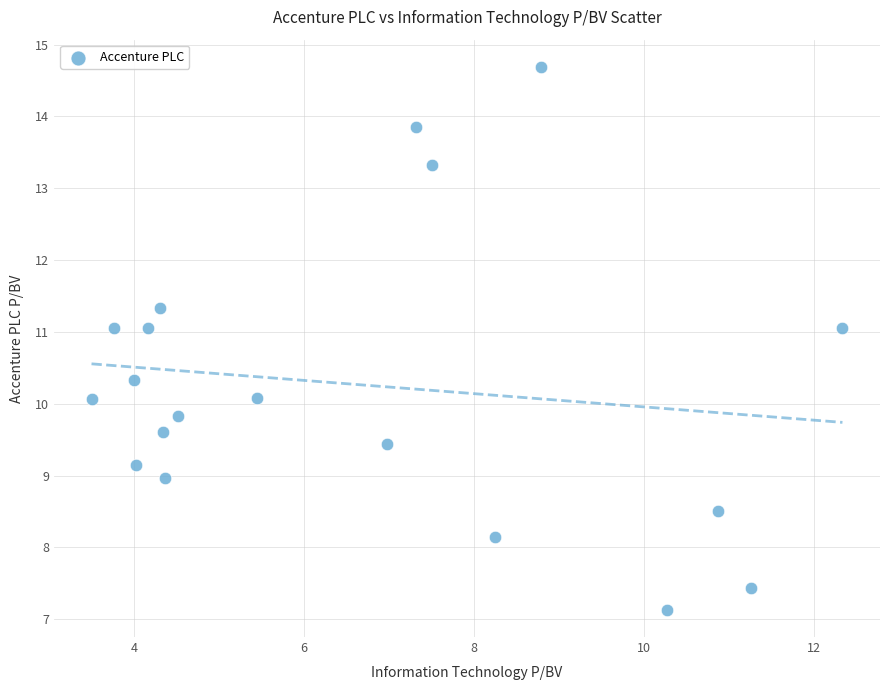

What is the range of X values (max minus min)?

8.8